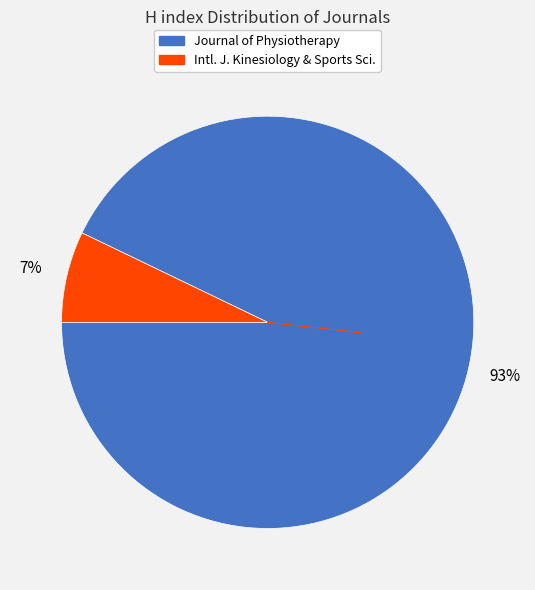

Is there any slice that represents more than half of the pie?

Yes